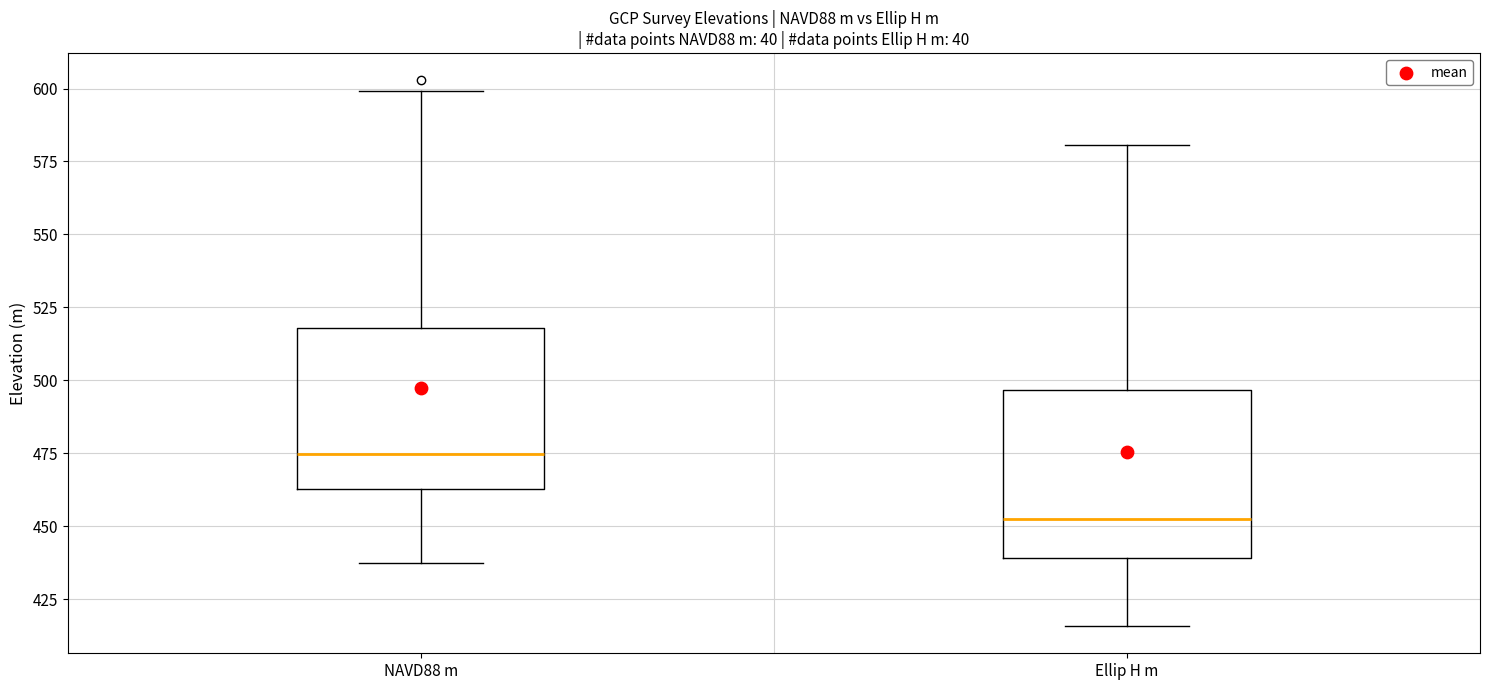

Where is the upper edge of the box for NAVD88 m on the y-axis? The values are not printed on the chart, so give them approximately, as read against the axis.

520